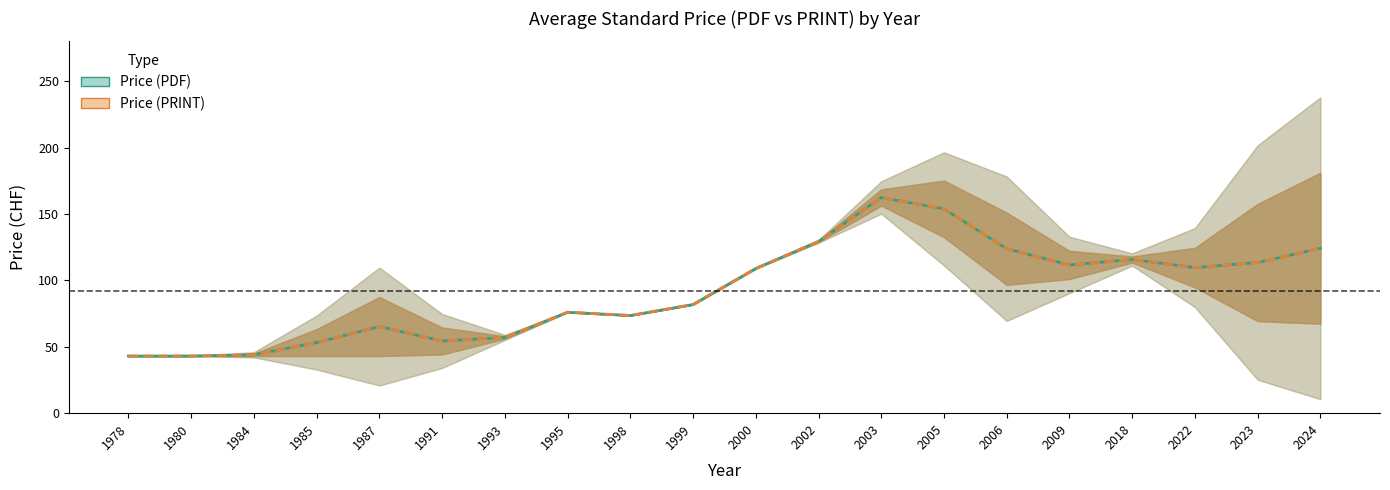

Is the value of Price (PDF) at 1987 greater than the value of Price (PRINT) at 2000?

No